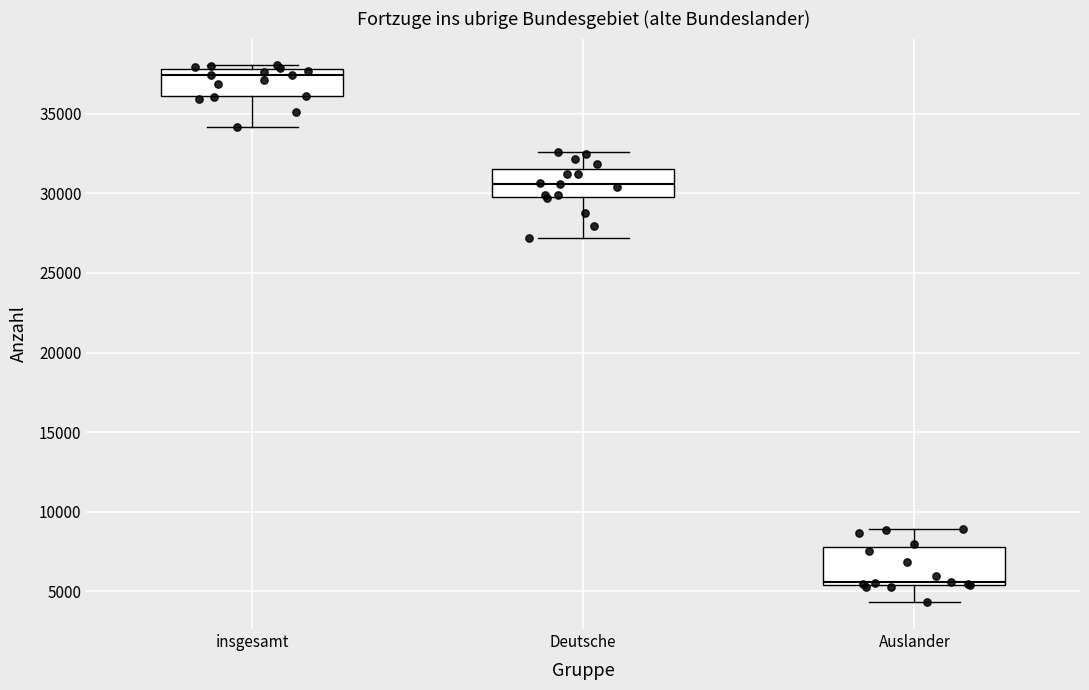

Where is the upper edge of the box for Auslander on the y-axis? The values are not printed on the chart, so give them approximately, as read against the axis.

8000